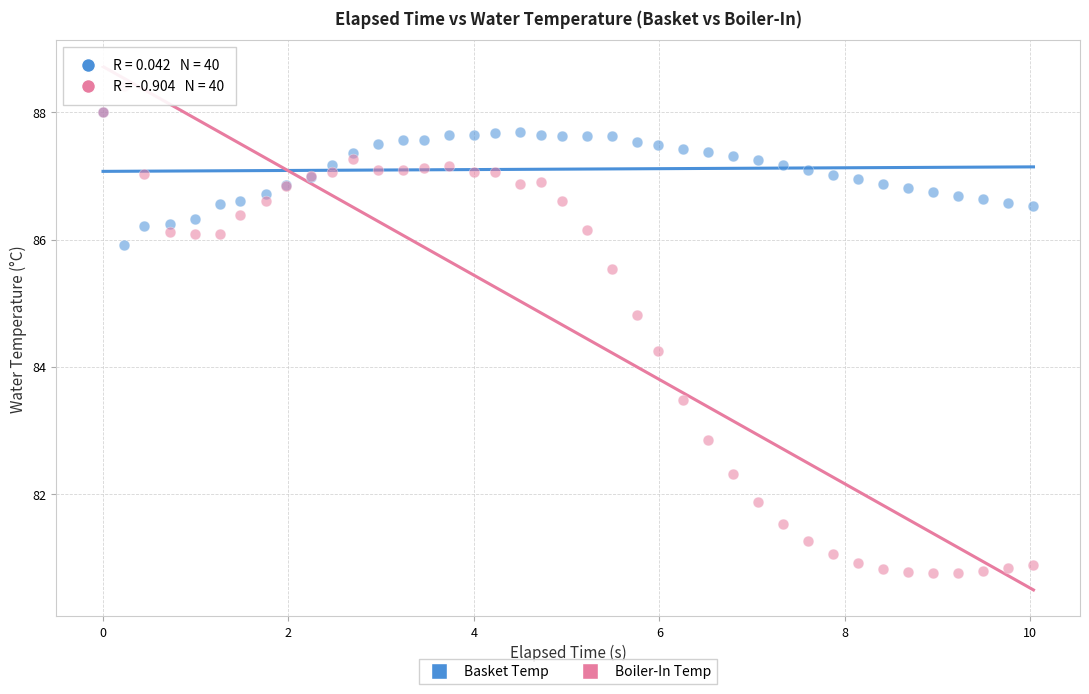

Across all series, what Y value is closest to 84?

84.2